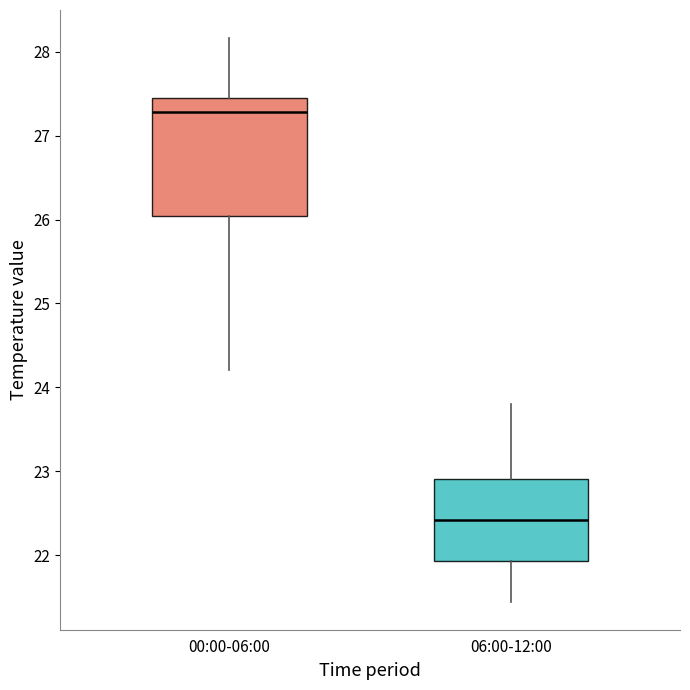

Reading left to right, read every box against the y-axis: the position of its median line, the range the box covers, and the ends of its whiskers. The values are not printed on the chart, so give them approximately, as read against the axis.

00:00-06:00: median 27.3, box 26.0 to 27.4, whiskers 24.2 to 28.2
06:00-12:00: median 22.4, box 21.9 to 22.9, whiskers 21.5 to 23.8